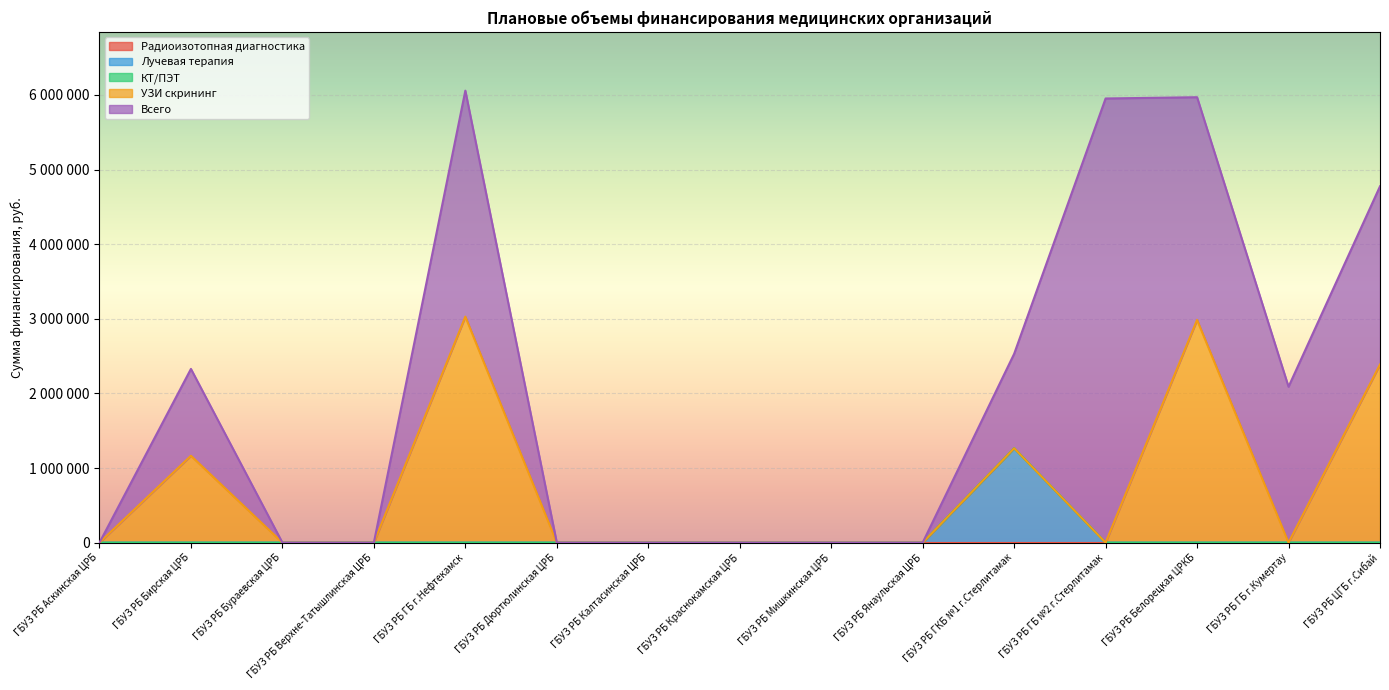

True or false: Лучевая терапия has more than 1 interior local peaks.

False